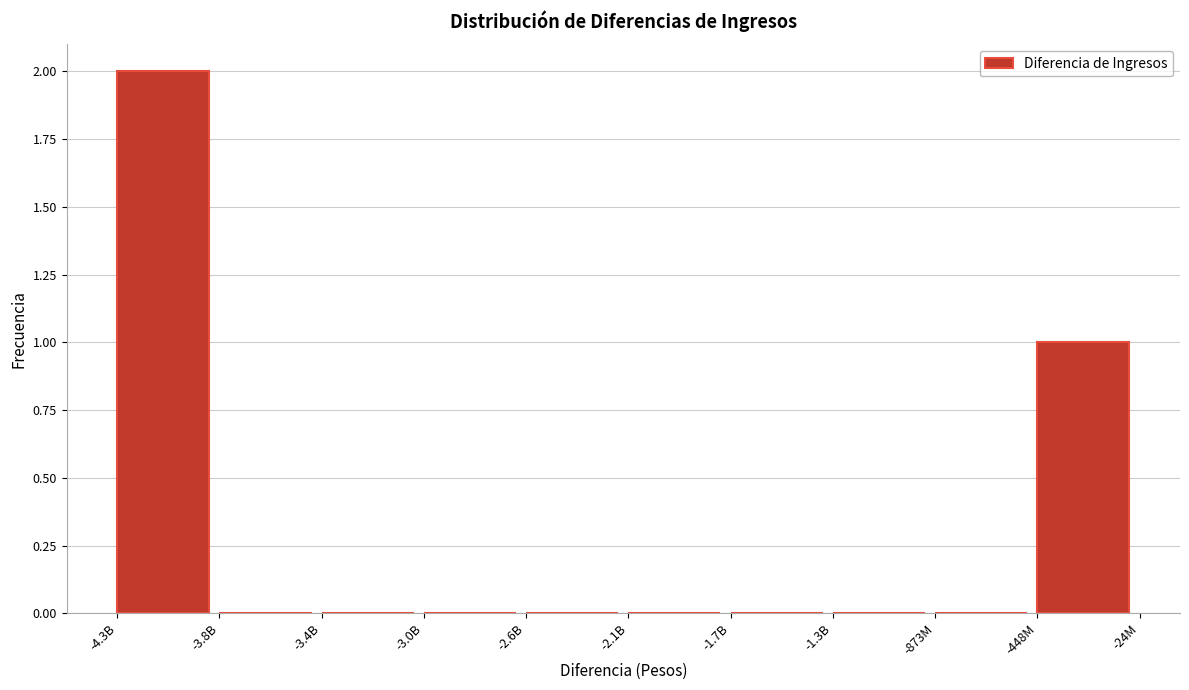

What is the sum of all values?

3